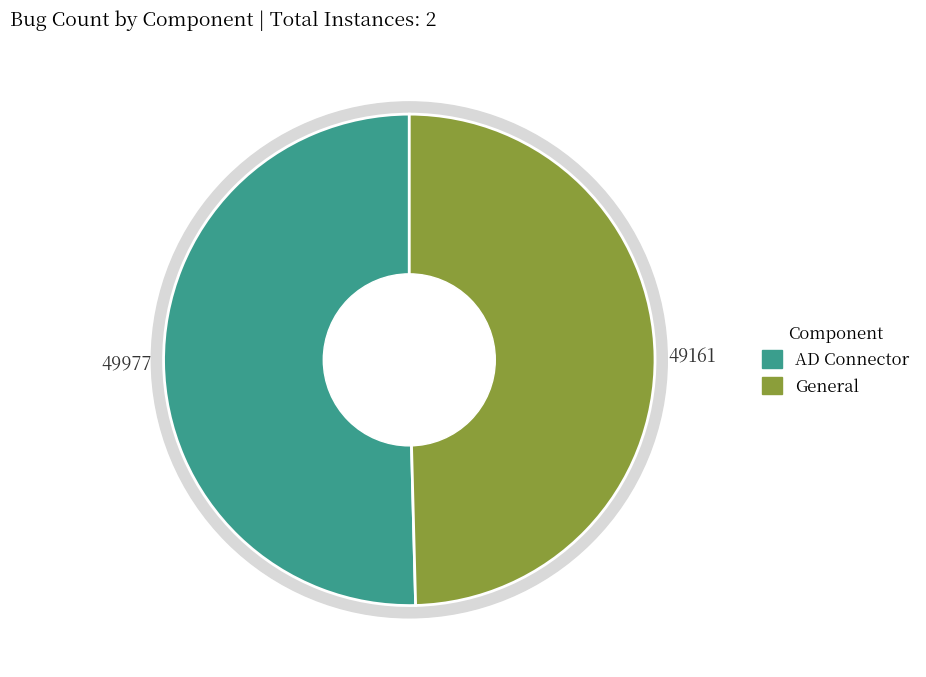

Count the number of slices in the pie.

2